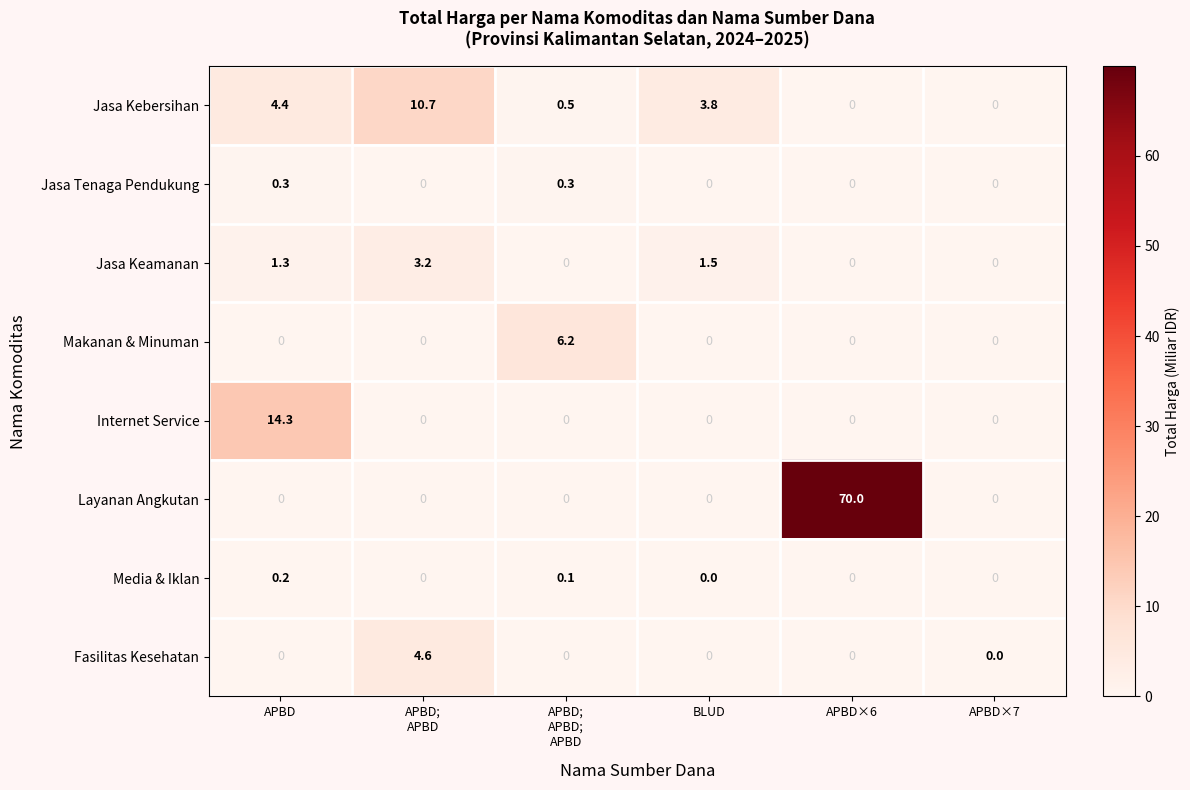

At which category is the sum across all series the highest?

APBD×6